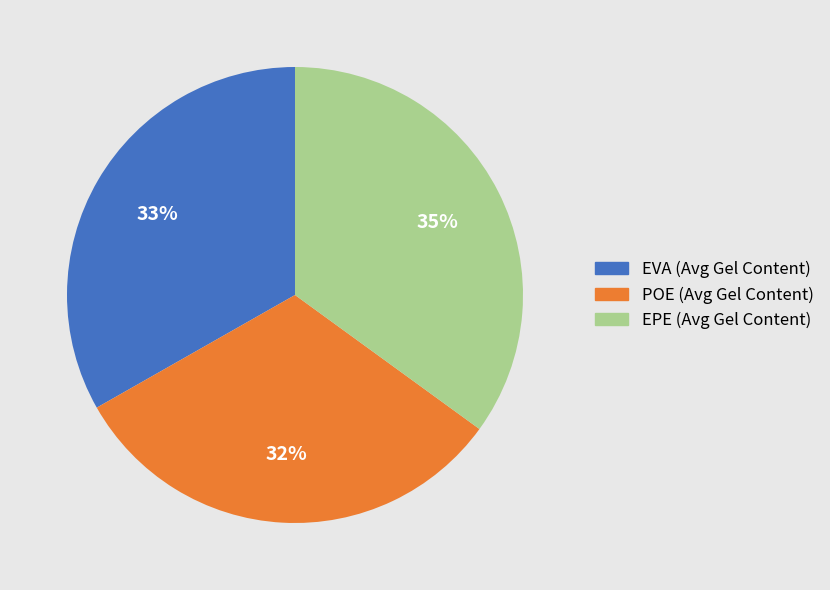

To the nearest percent, what percentage of the pie is POE (Avg Gel Content)?

32%